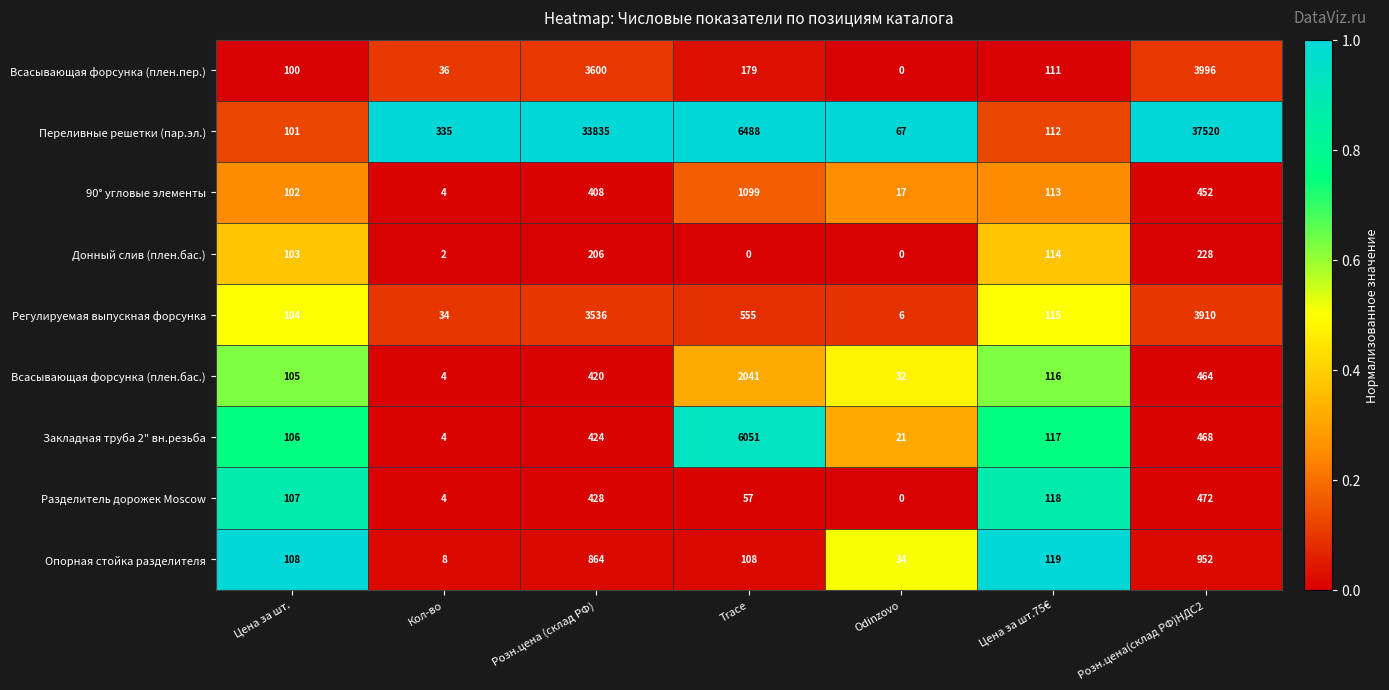

List the labels in order of Переливные решетки (пар.эл.) value, largest first.

Розн.цена(склад РФ)НДС2, Розн.цена (склад РФ), Trace, Кол-во, Цена за шт.75€, Цена за шт., Odinzovo